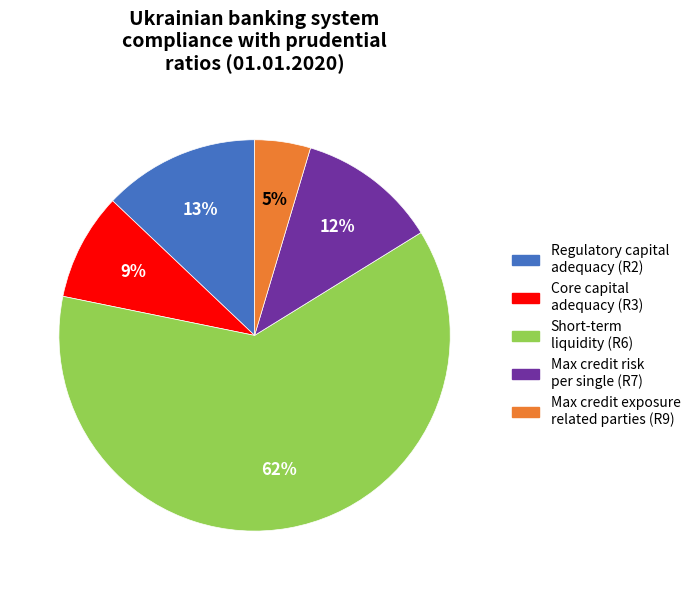

Is there a majority slice in this chart?

Yes